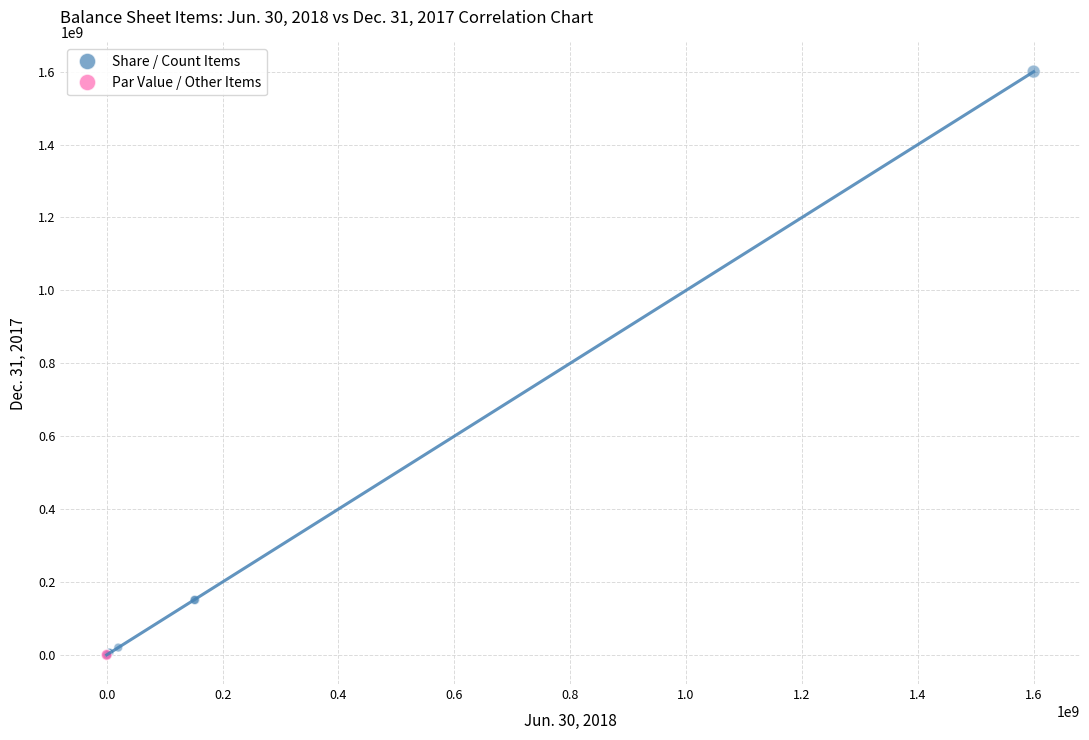

What are all the series names shown in the legend?

Share / Count Items, Par Value / Other Items